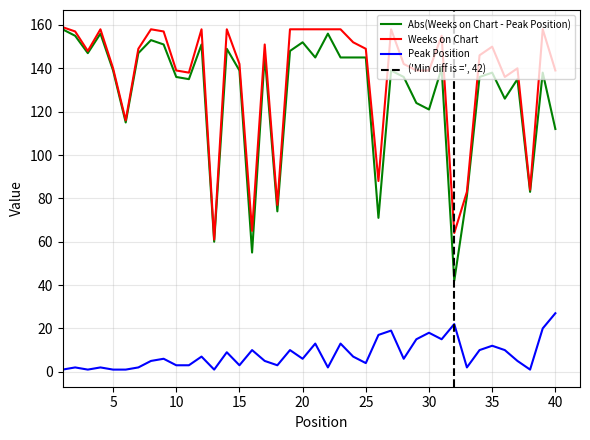

What is the difference between the second highest and minimum values in the Weeks on Chart series?

97